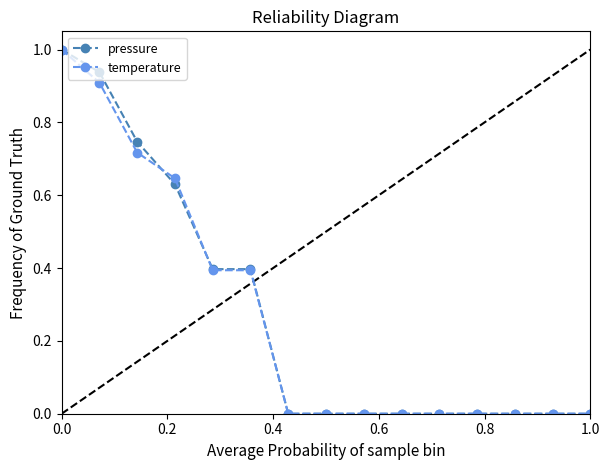

What is the highest value of the pressure series?

1.0